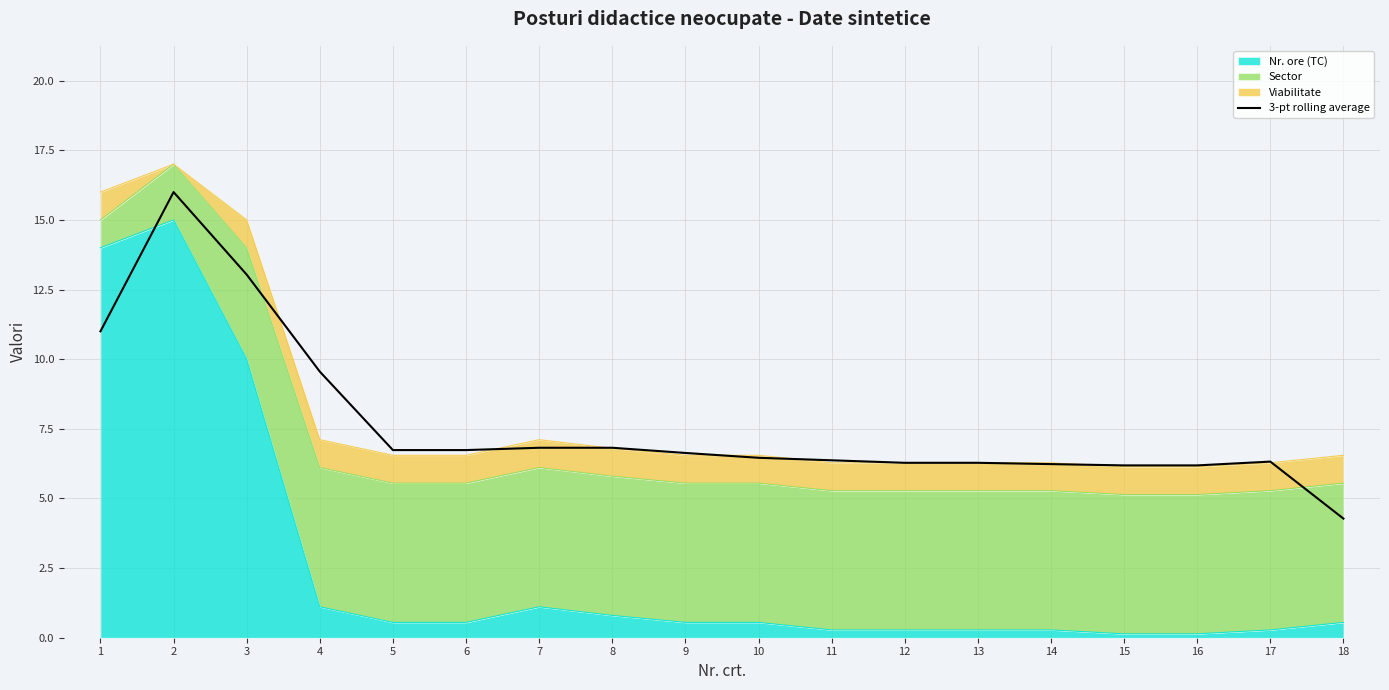

What is the ratio of the value at 5 to the value at 8?

1.0